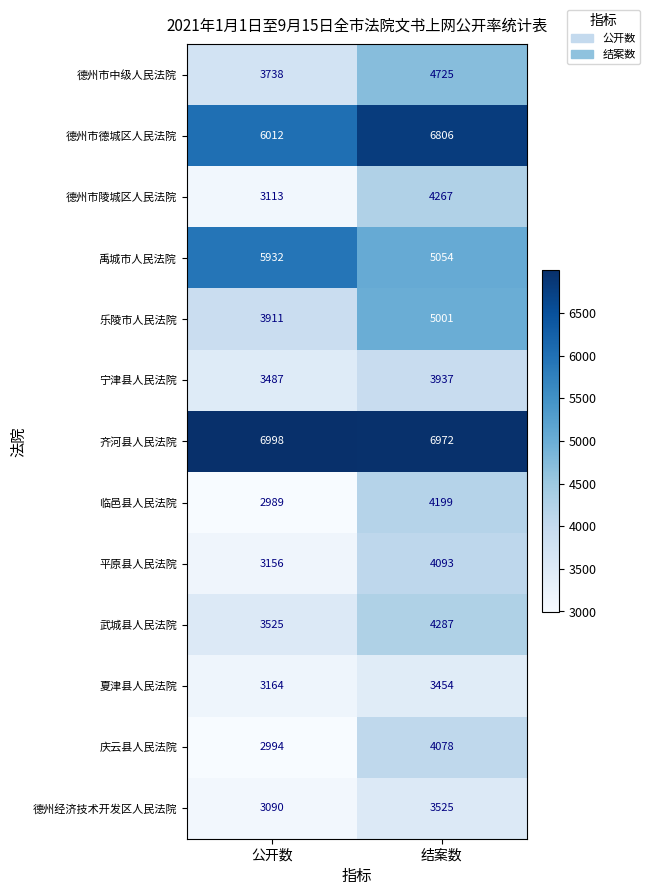

What is the sum of all 德州市中级人民法院 values?

8463